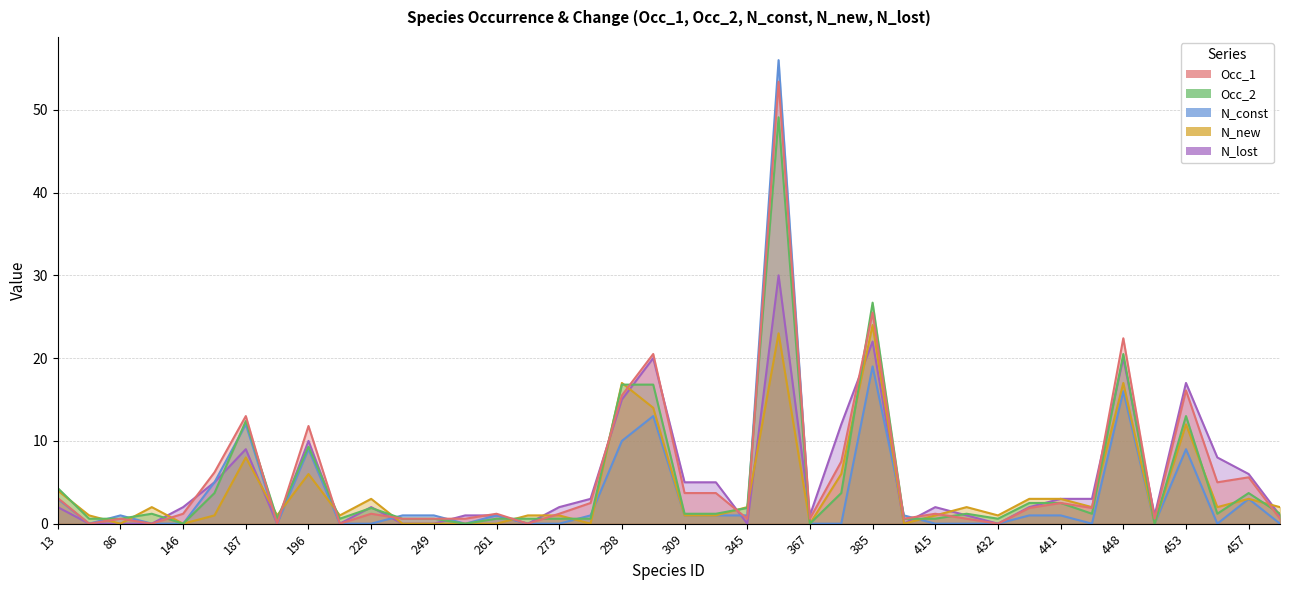

Is the value of N_new at 441 greater than the value of N_const at 453?

No